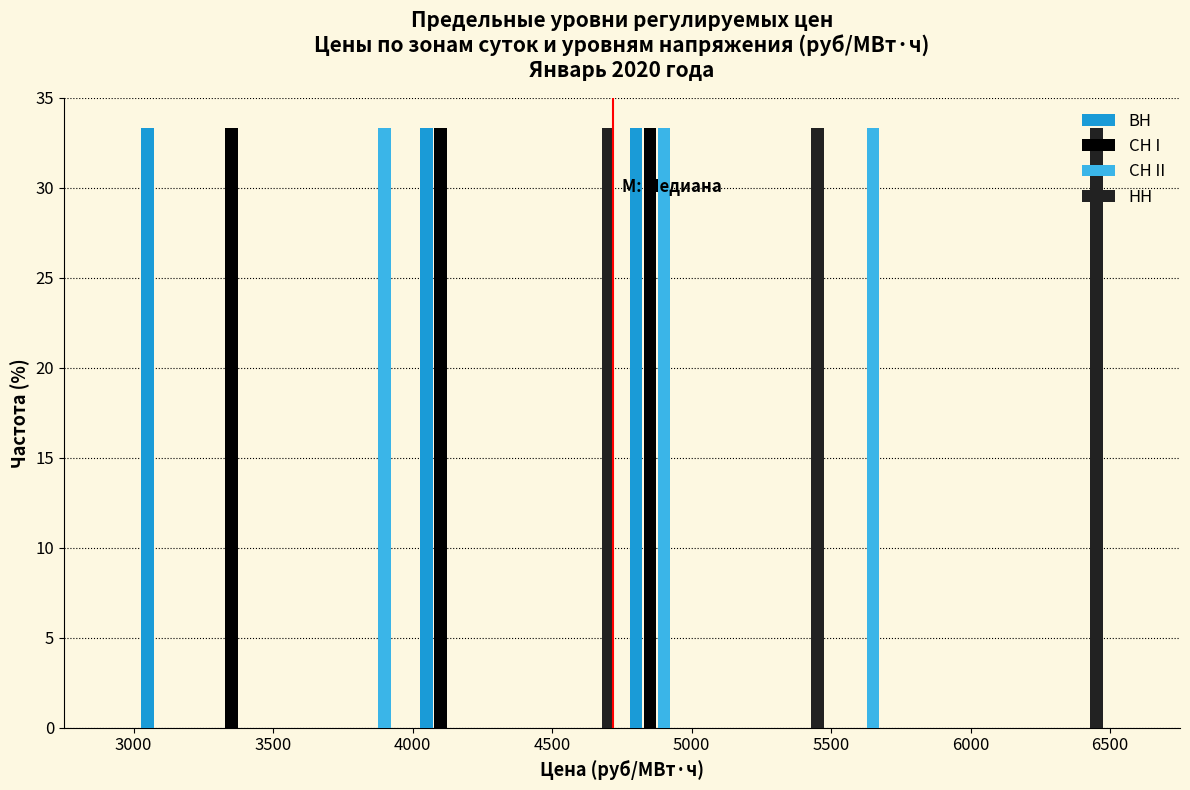

Reading left to right, transcribe this chart: for each range on the x-axis, give the height of each series' bar. The values are not printed on the chart, so give them approximately, as read against the axis.

3000 to 3250: ВН=33.5	СН I=0	СН II=0	НН=0
3250 to 3500: ВН=0	СН I=33.5	СН II=0	НН=0
3500 to 3750: ВН=0	СН I=0	СН II=0	НН=0
3750 to 4000: ВН=0	СН I=0	СН II=33.5	НН=0
4000 to 4250: ВН=33.5	СН I=33.5	СН II=0	НН=0
4250 to 4500: ВН=0	СН I=0	СН II=0	НН=0
4500 to 4750: ВН=0	СН I=0	СН II=0	НН=33.5
4750 to 5000: ВН=33.5	СН I=33.5	СН II=33.5	НН=0
5000 to 5250: ВН=0	СН I=0	СН II=0	НН=0
5250 to 5500: ВН=0	СН I=0	СН II=0	НН=33.5
5500 to 5750: ВН=0	СН I=0	СН II=33.5	НН=0
5750 to 6000: ВН=0	СН I=0	СН II=0	НН=0
6000 to 6250: ВН=0	СН I=0	СН II=0	НН=0
6250 to 6500: ВН=0	СН I=0	СН II=0	НН=33.5